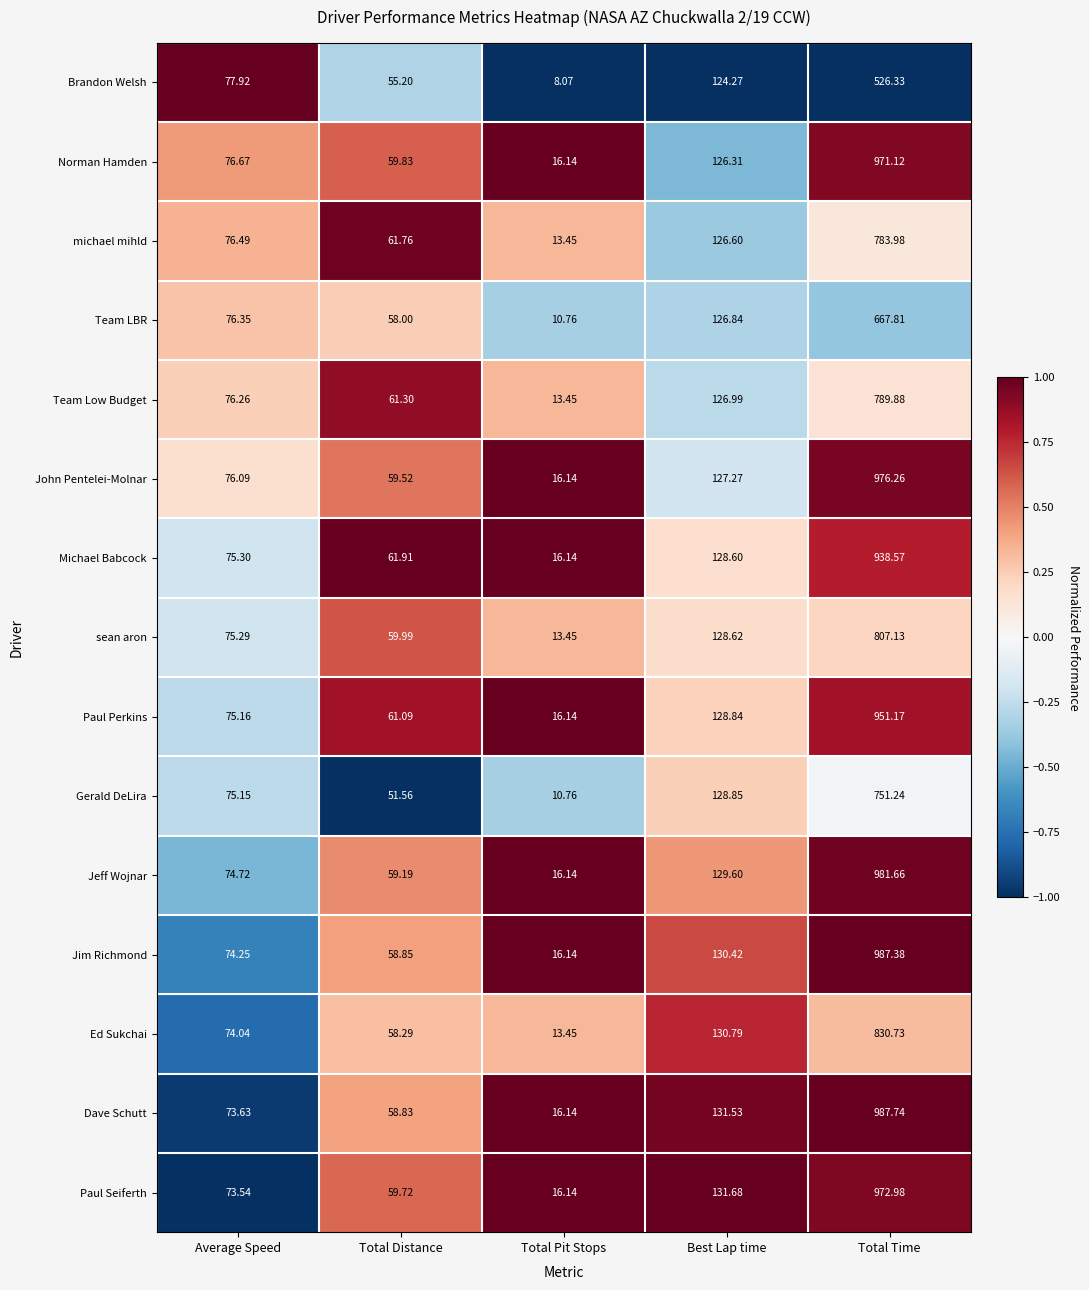

Which series changed the most between Total Pit Stops and Best Lap time?

Gerald DeLira